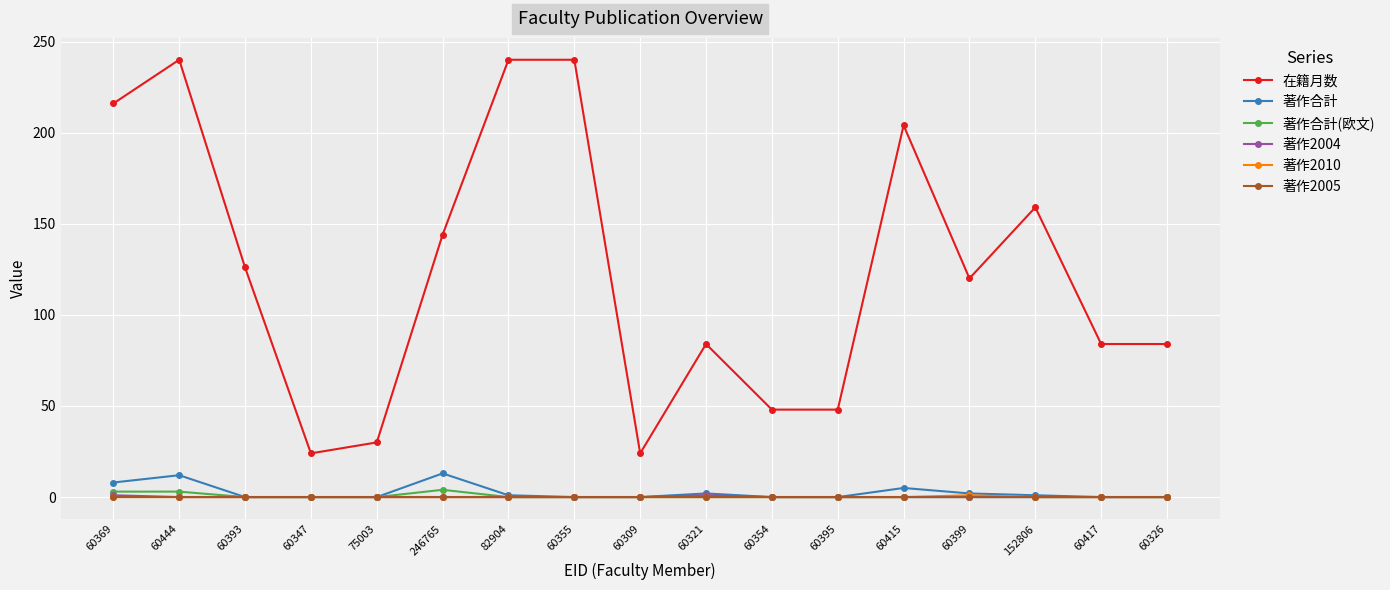

True or false: 著作2010 and 在籍月数 intersect in this chart.

False